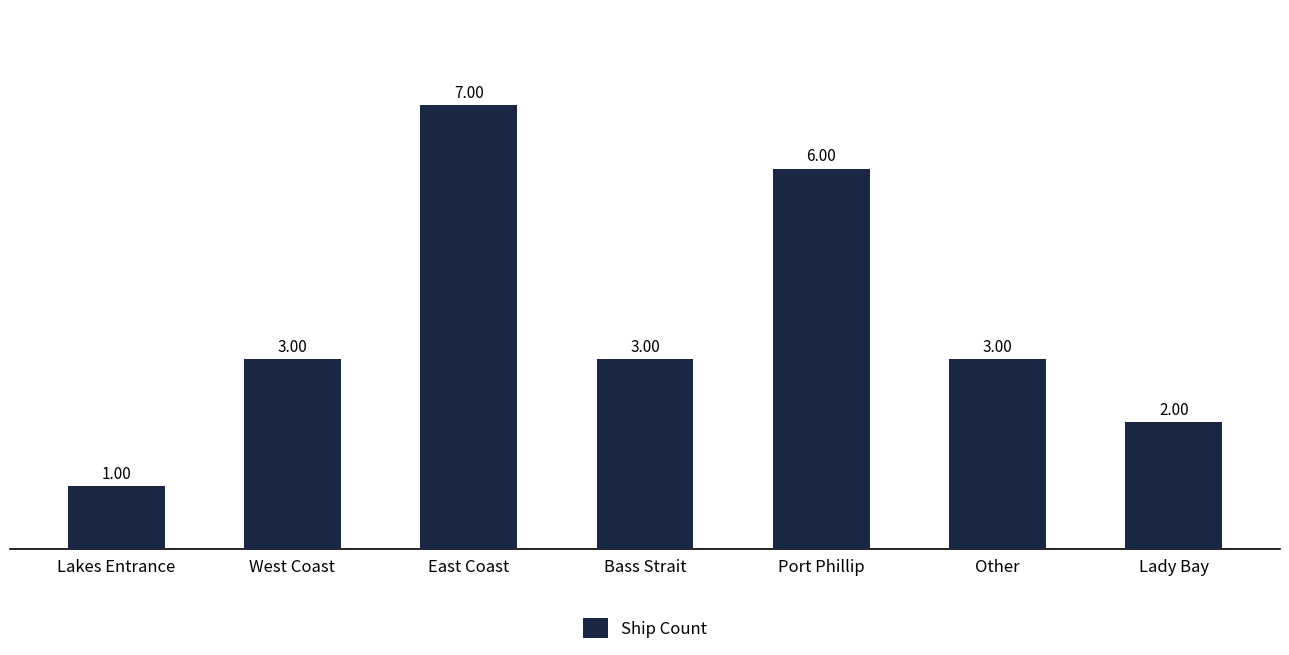

How many bars are there in total?

7